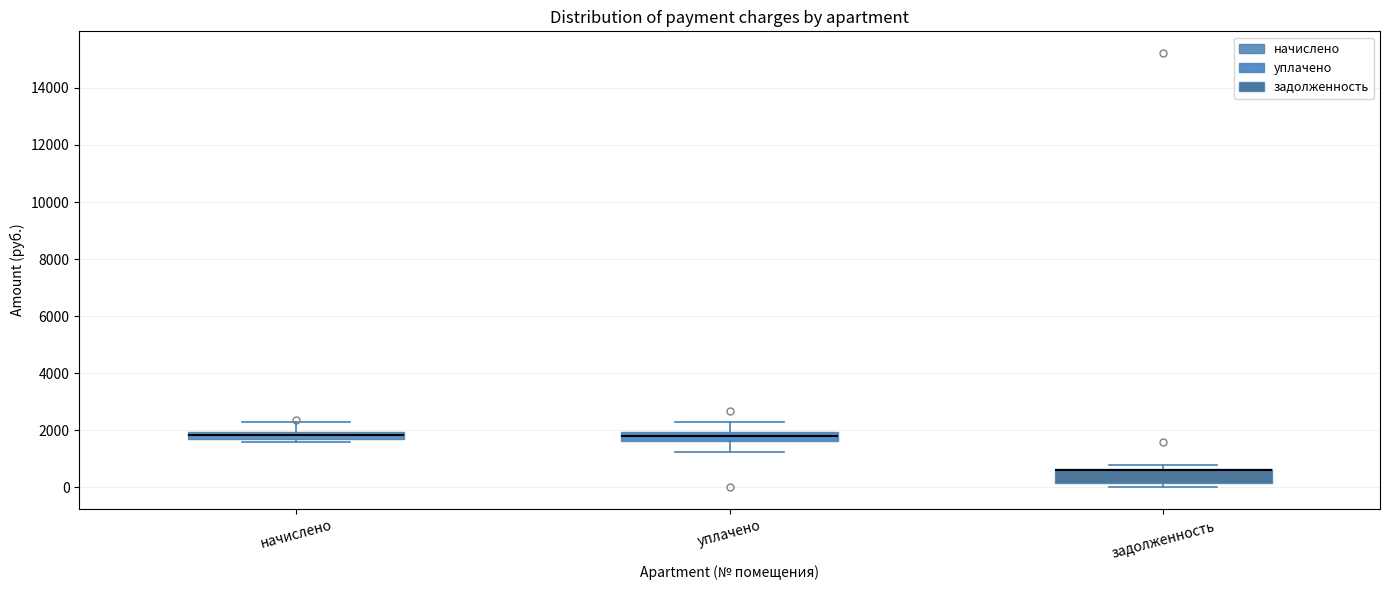

Where is the lower edge of the box for задолженность on the y-axis? The values are not printed on the chart, so give them approximately, as read against the axis.

200